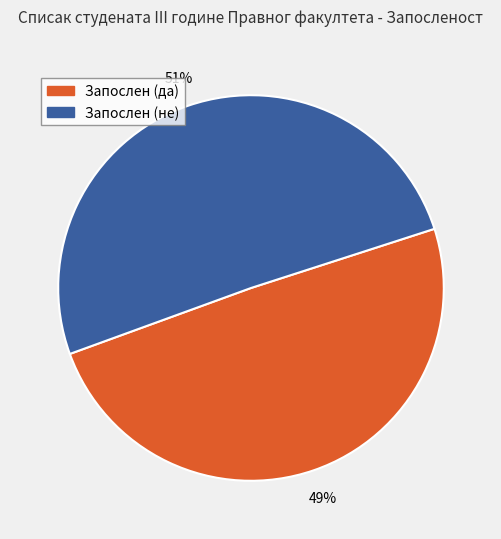

Do Запослен (да) and Запослен (не) together represent more than half of the pie?

Yes